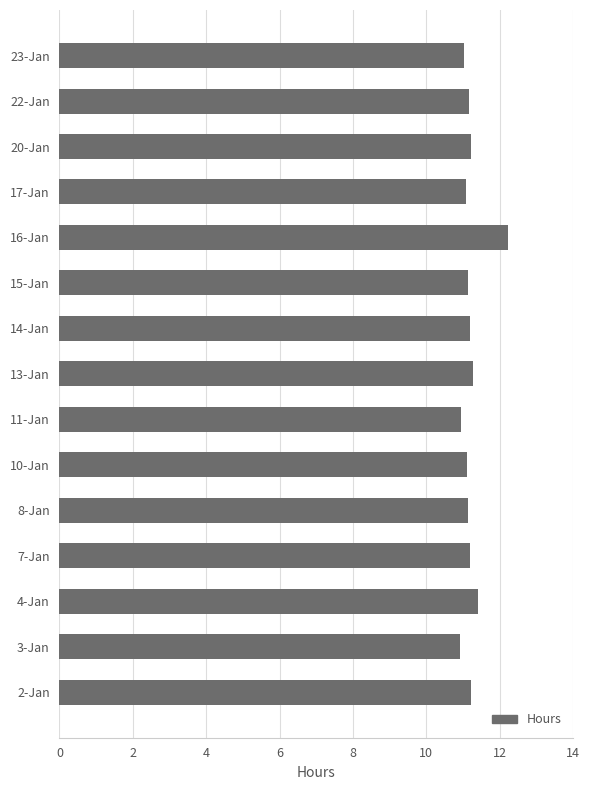

What is the greatest value displayed?

12.2